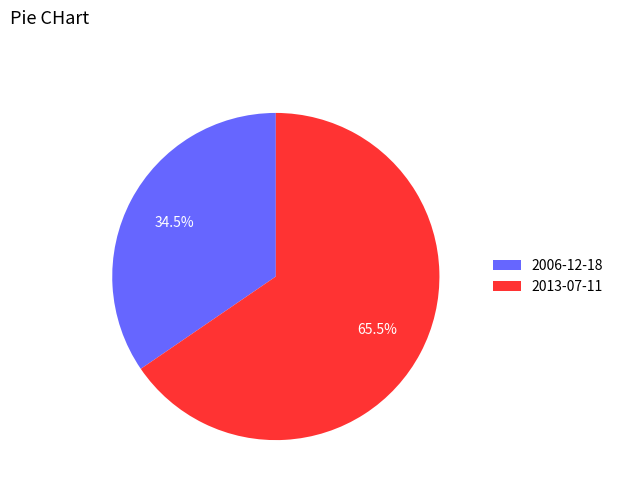

Which category has the biggest portion of the pie?

2013-07-11